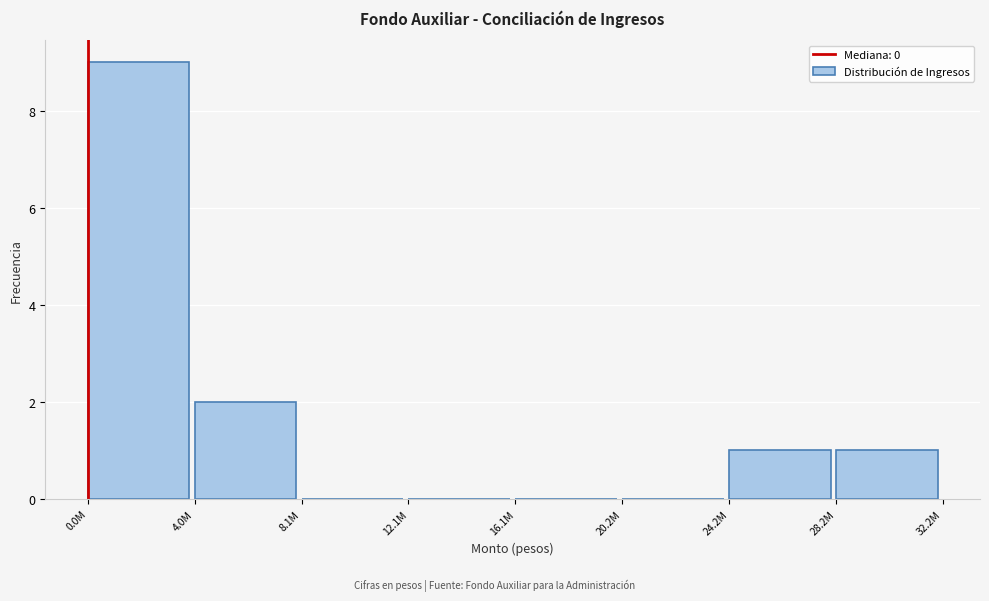

Reading left to right, extract all data points from this chart.

0.0M=9	4.0M=2	8.1M=0	12.1M=0	16.1M=0	20.2M=0	24.2M=1	28.2M=1